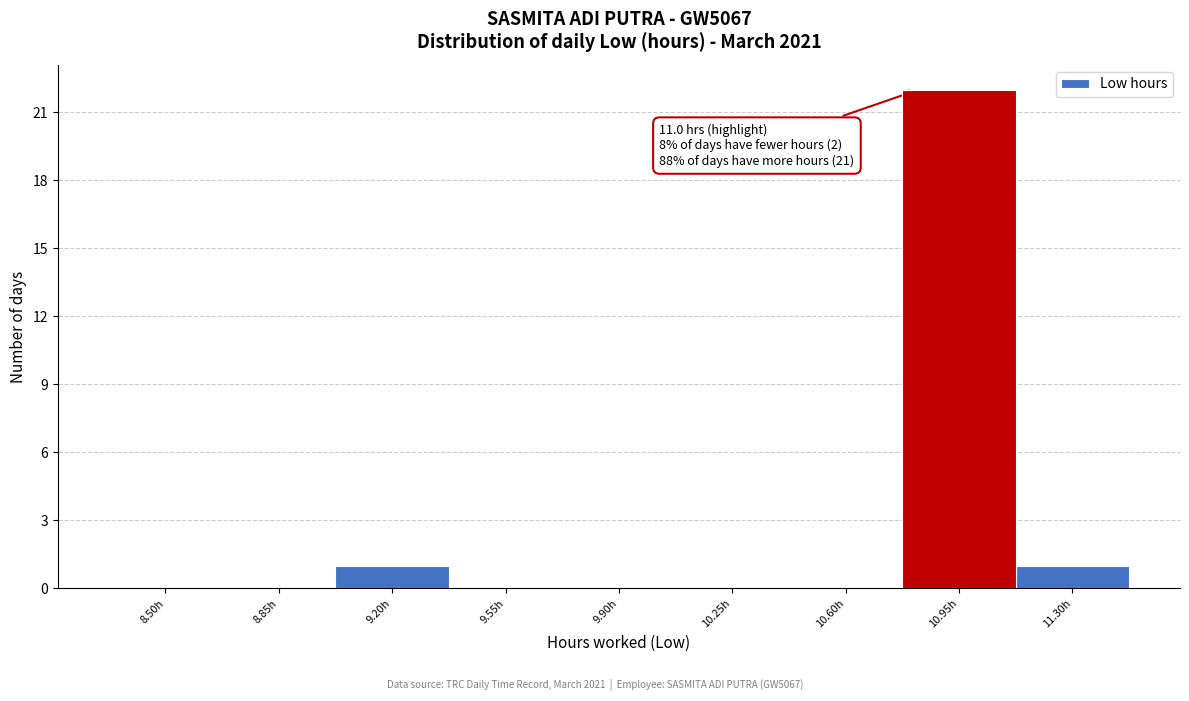

Reading left to right, list all the values displayed in this chart.

8.50h=0	8.85h=0	9.20h=1	9.55h=0	9.90h=0	10.25h=0	10.60h=0	10.95h=22	11.30h=1